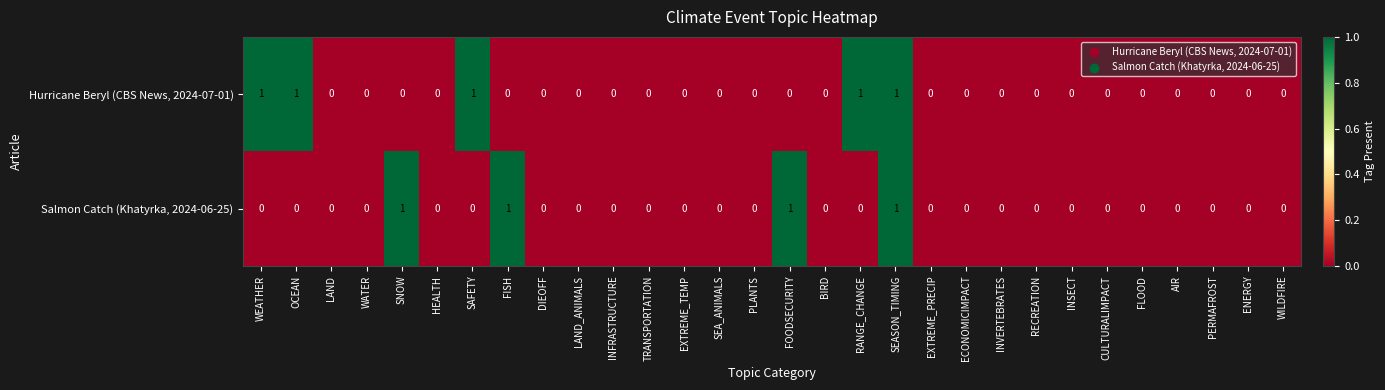

The Hurricane Beryl (CBS News, 2024-07-01) series shows 0 at LAND. True or false?

True